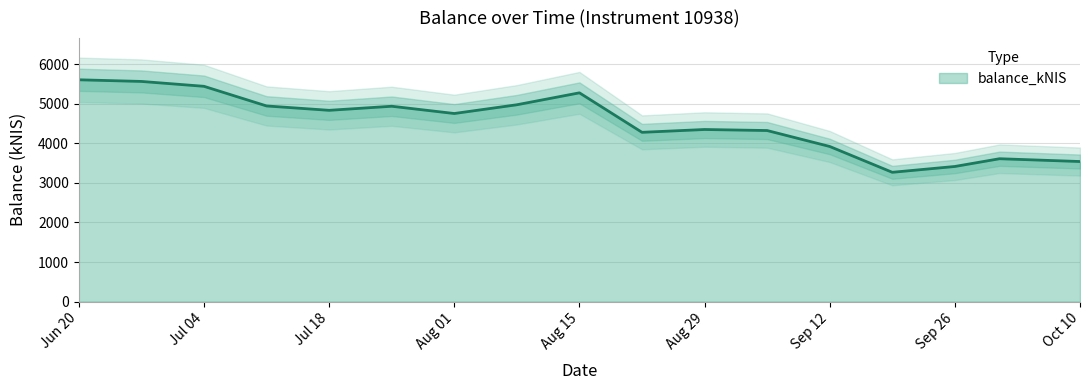

At which label is balance_kNIS closest to 4438?

Aug 29